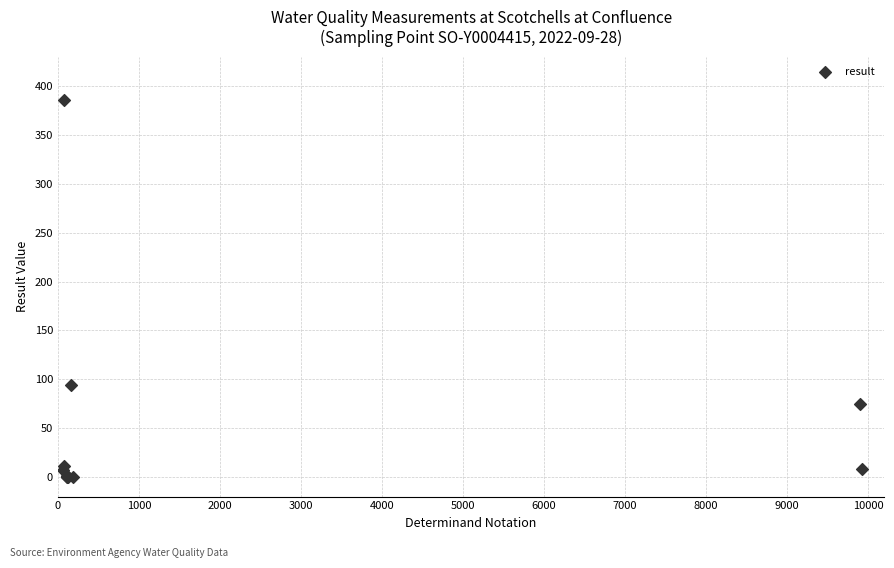

What Y value in the scatter plot is closest to 193?

94.0